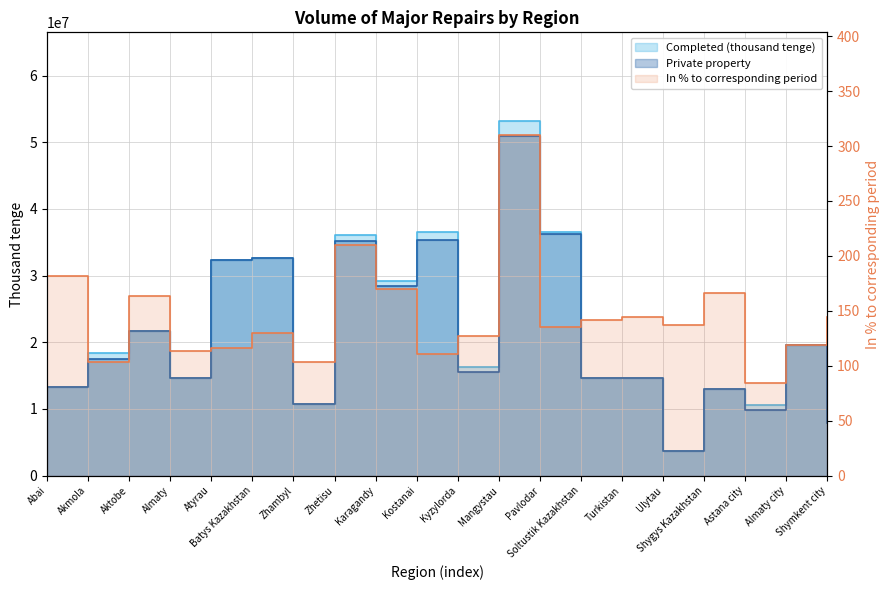

Which series changed the most between Zhambyl and Ulytau?

Completed (thousand tenge)